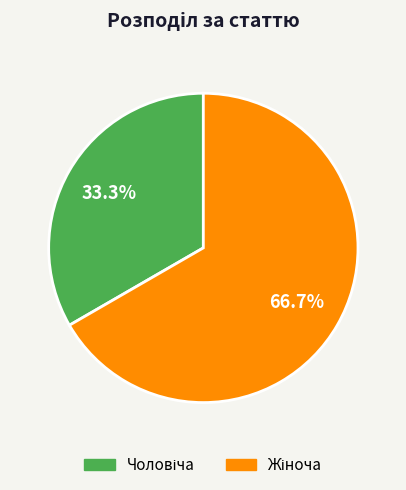

Does any single category account for the majority?

Yes